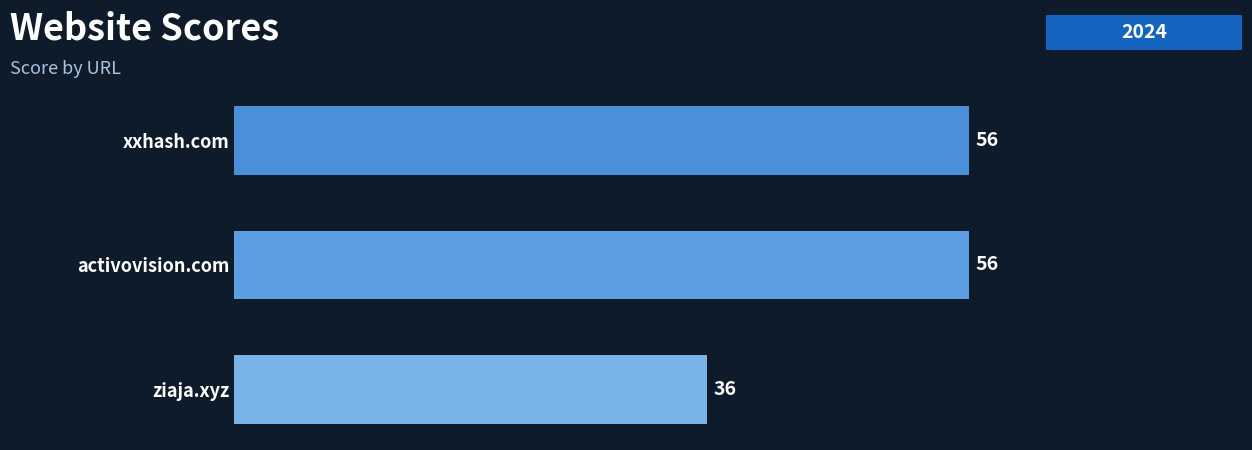

Count the values in the range 36 to 56.

3